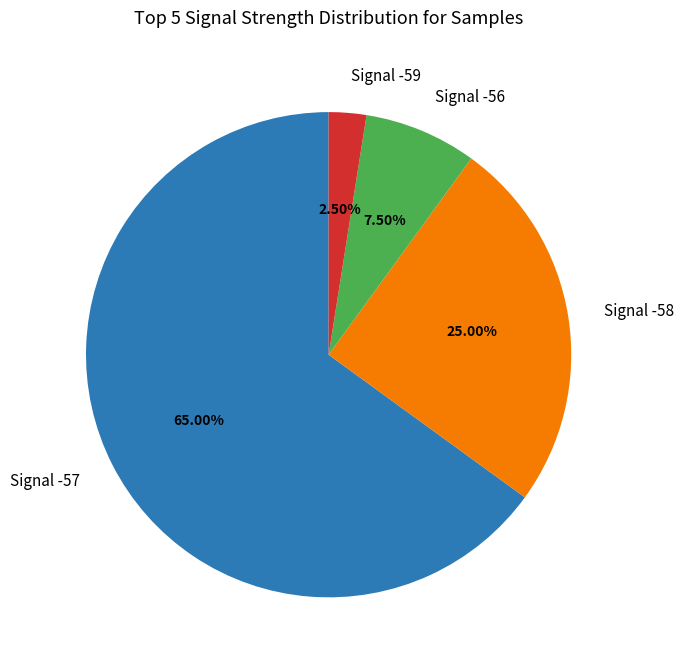

Do Signal -57 and Signal -59 together represent more than half of the pie?

Yes